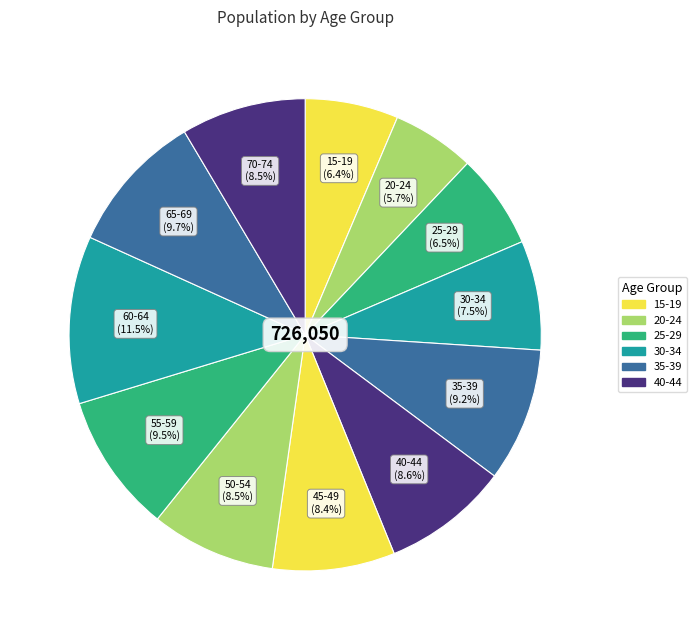

How many slices are in this pie chart?

12